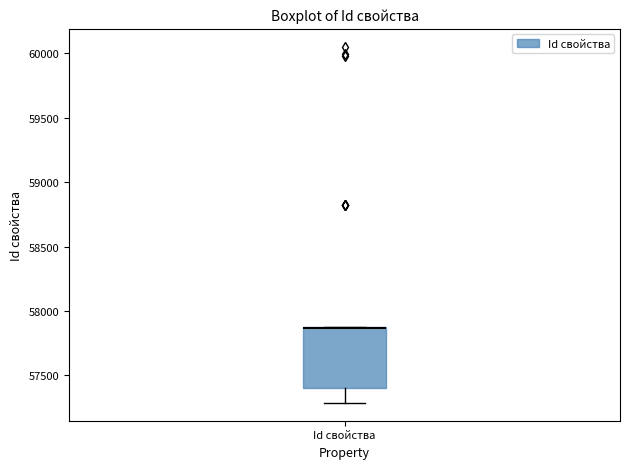

Transcribe this box plot: give where the median line is, the range the box spans, and where the two whiskers end, as read against the y-axis. The values are not printed on the chart, so give them approximately, as read against the axis.

median 57850 (drawn on the box's upper edge), box 57400 to 57900, whiskers 57300 to 57900